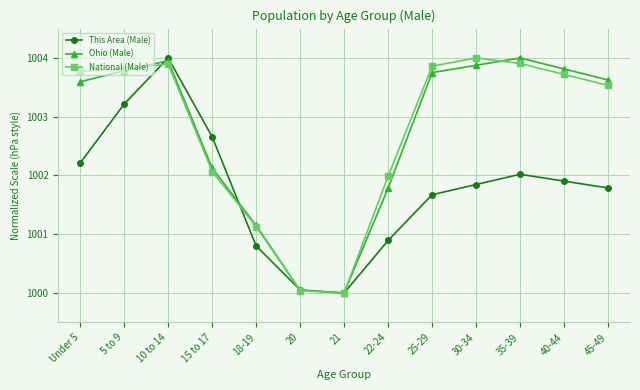

What is the sum of the Ohio (Male) values at 21 and 25-29?

2003.8